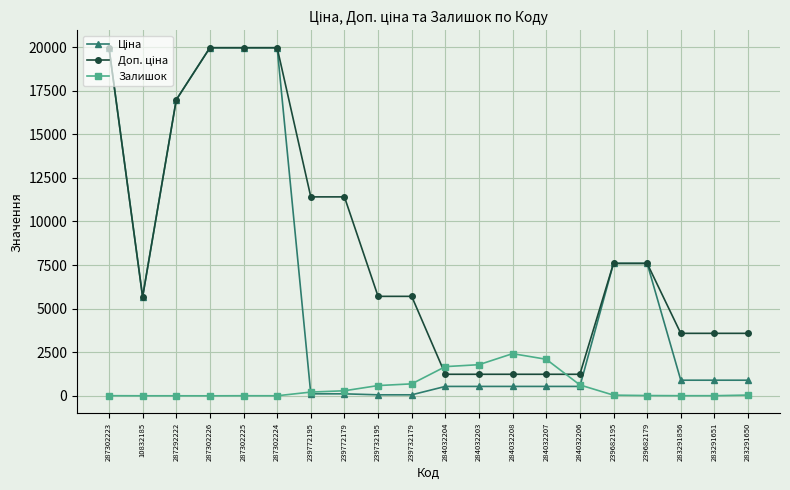

The value of Залишок at 284032203 is 670.3. True or false?

False